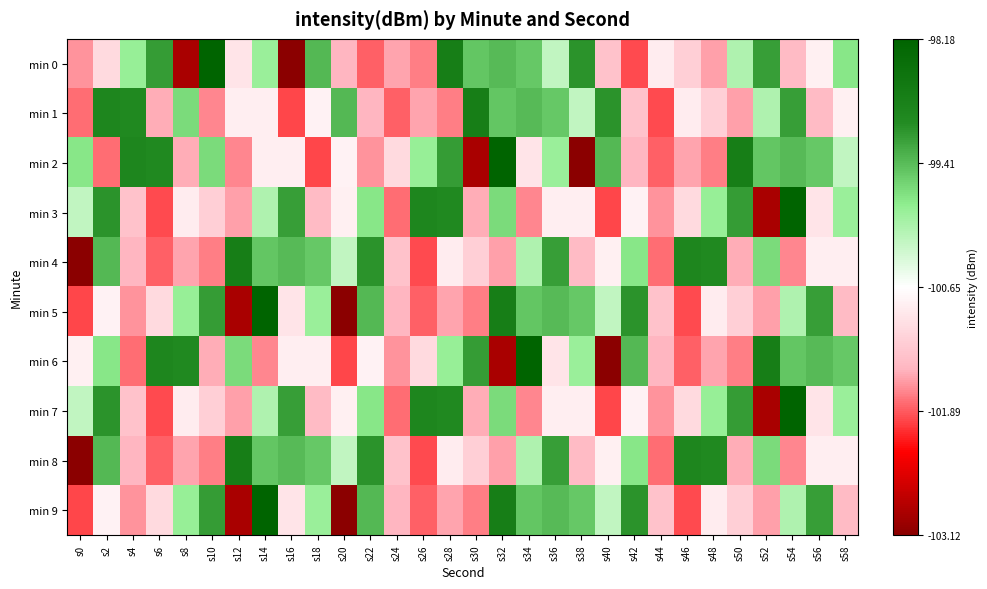

At how many categories does at least one series exceed -102?

30